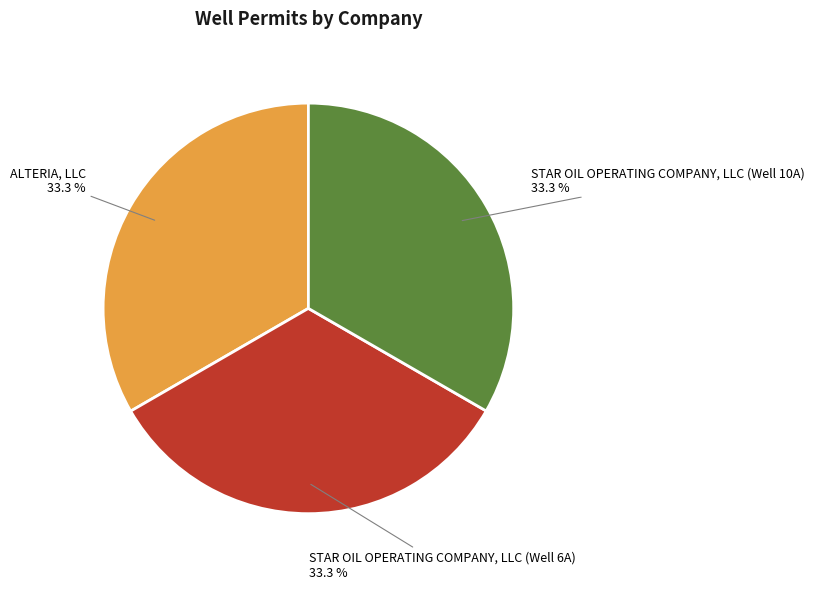

What is the ratio of the value at STAR OIL OPERATING COMPANY, LLC (Well 10A) to the value at ALTERIA, LLC?

1.0